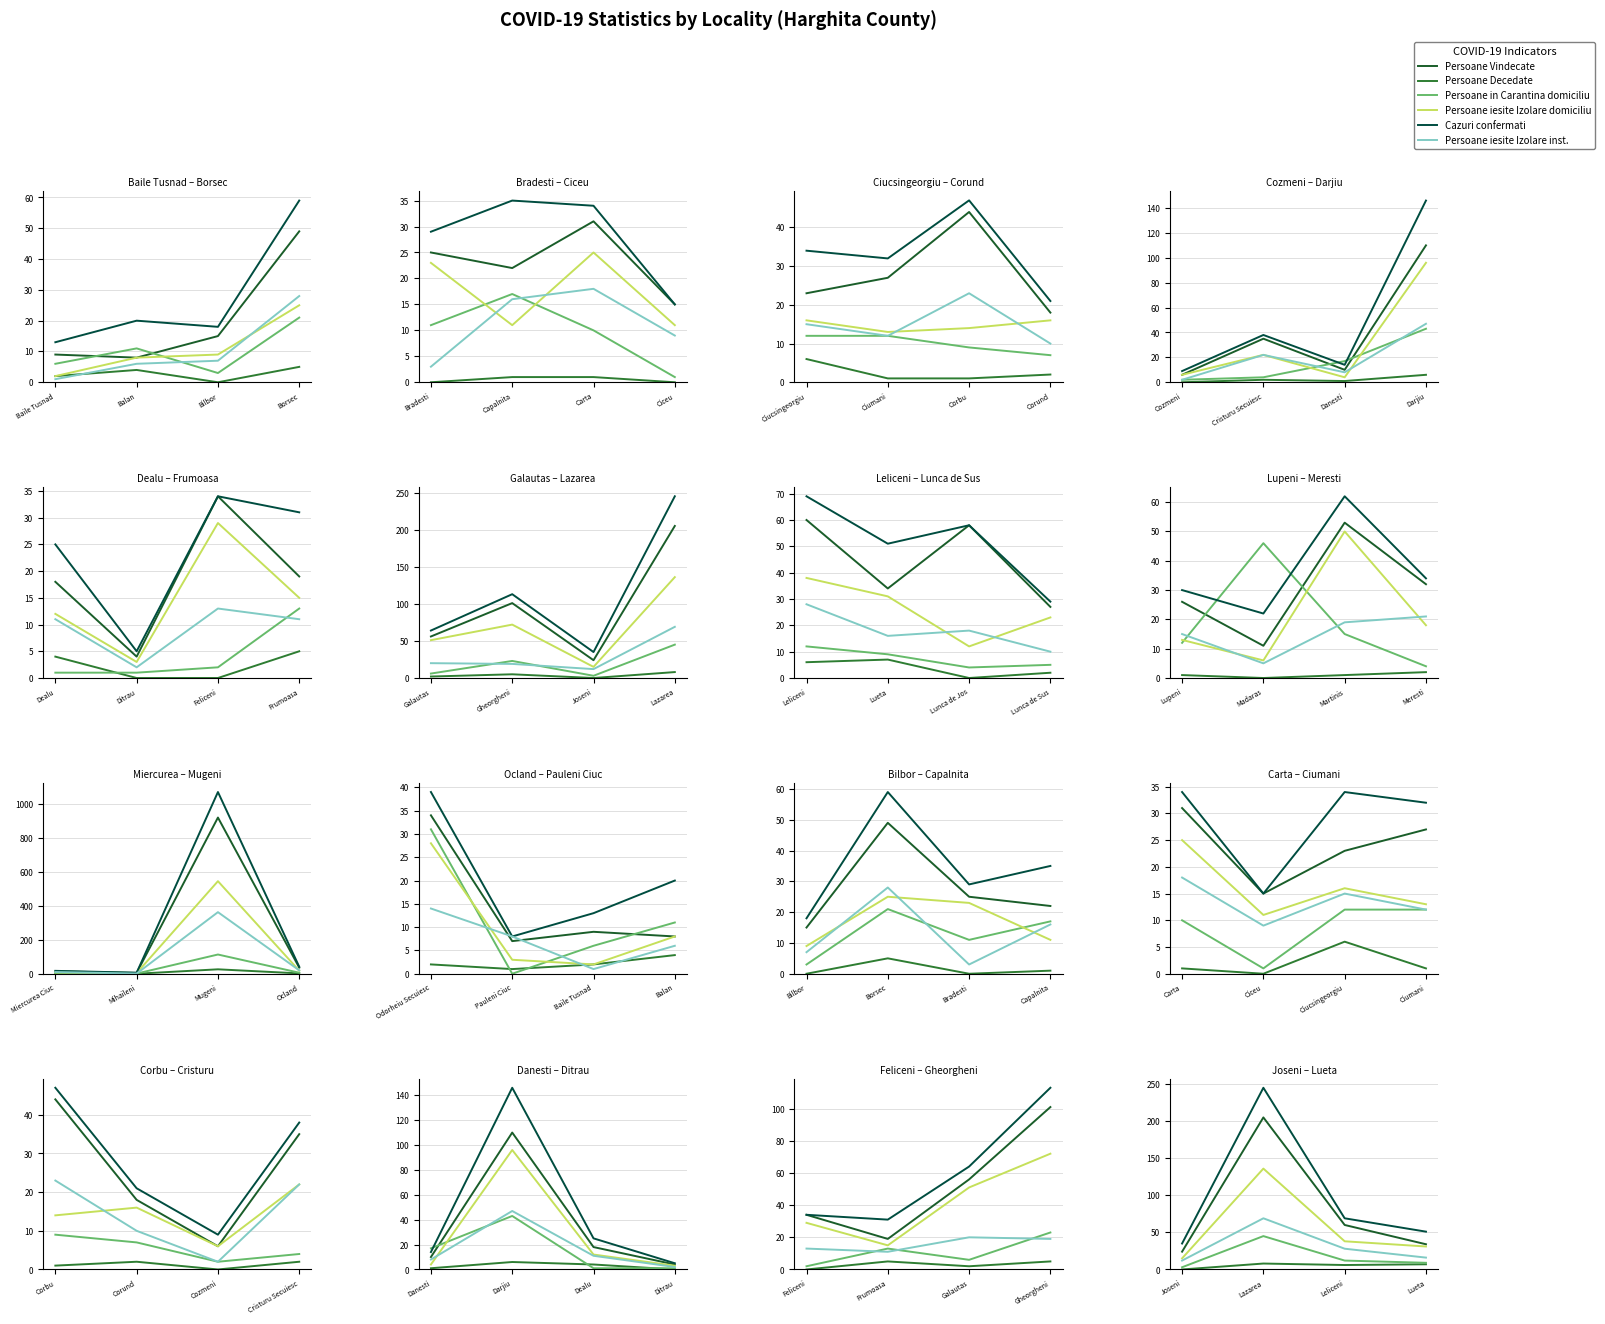

Rank the series at Leliceni from lowest to highest value.

Persoane Decedate, Persoane in Carantina domiciliu, Persoane iesite Izolare inst., Persoane iesite Izolare domiciliu, Persoane Vindecate, Cazuri confermati